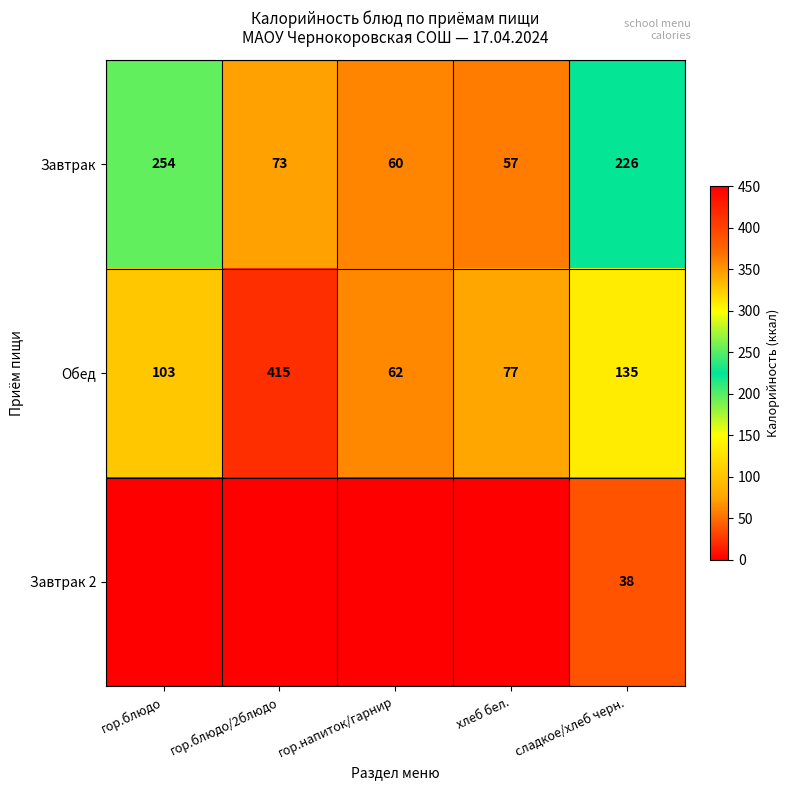

At how many categories does at least one series exceed 114?

3